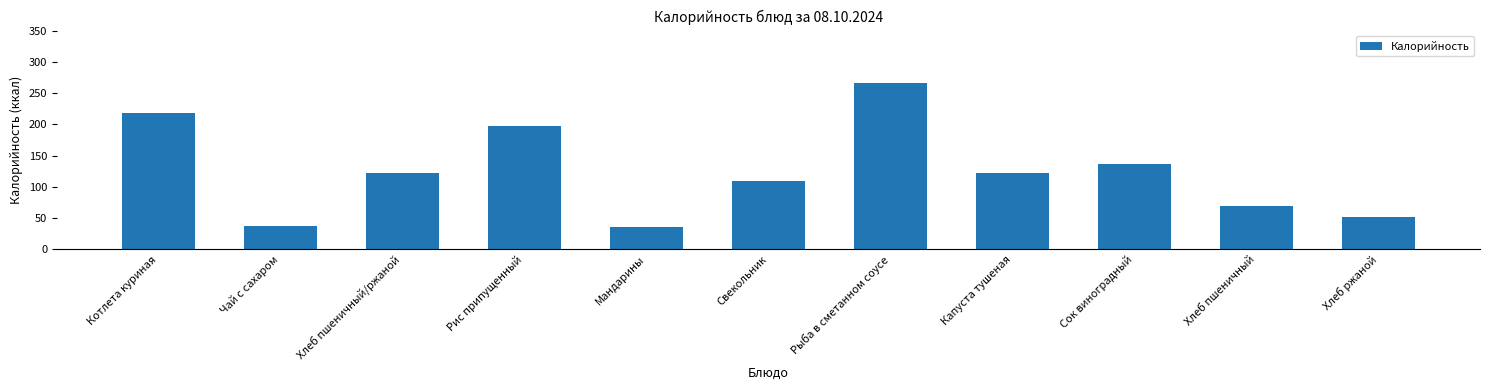

The chart shows a value of 16.3 at Чай с сахаром. True or false?

False